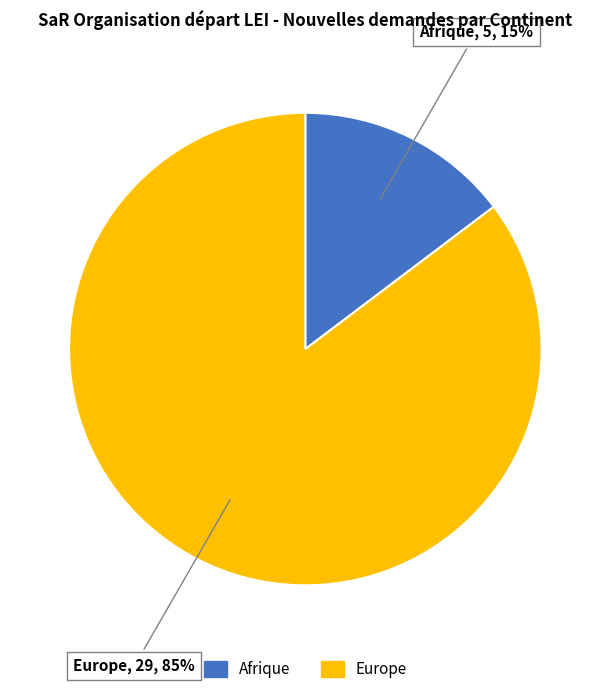

To the nearest percent, what is the average slice percentage?

50%